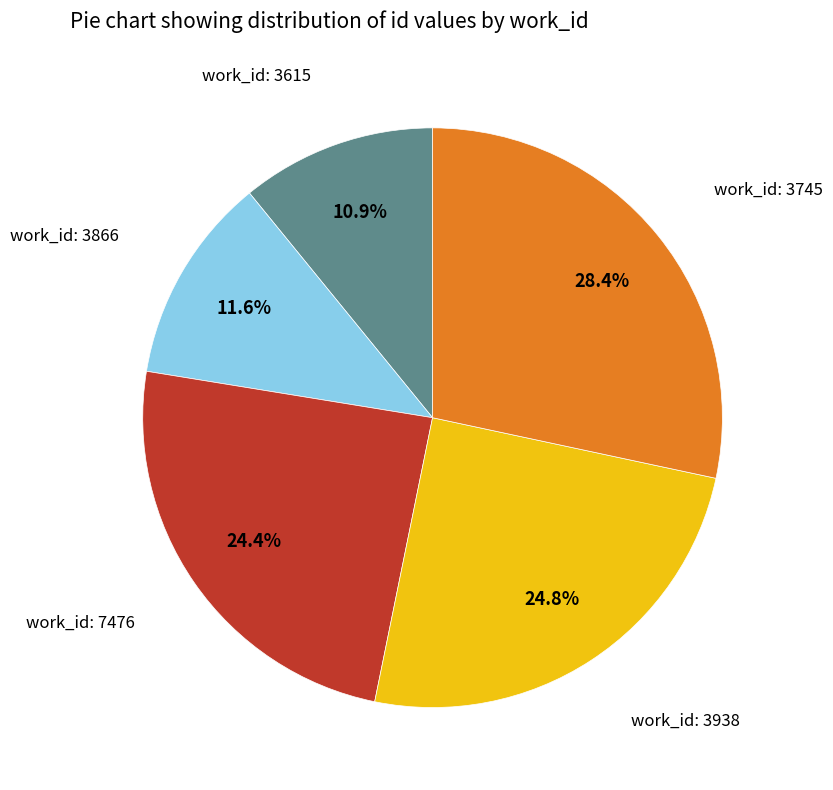

Between work_id: 3866 and work_id: 3745, which is larger?

work_id: 3745